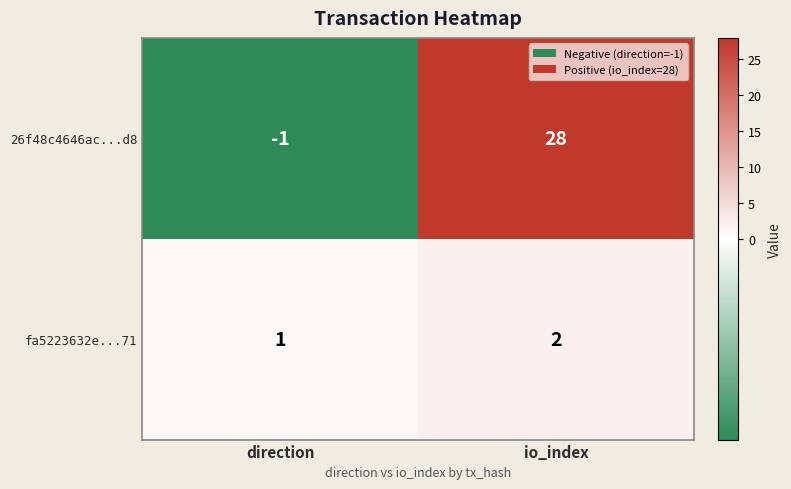

True or false: fa5223632e...71 has a value of 0 at direction.

False